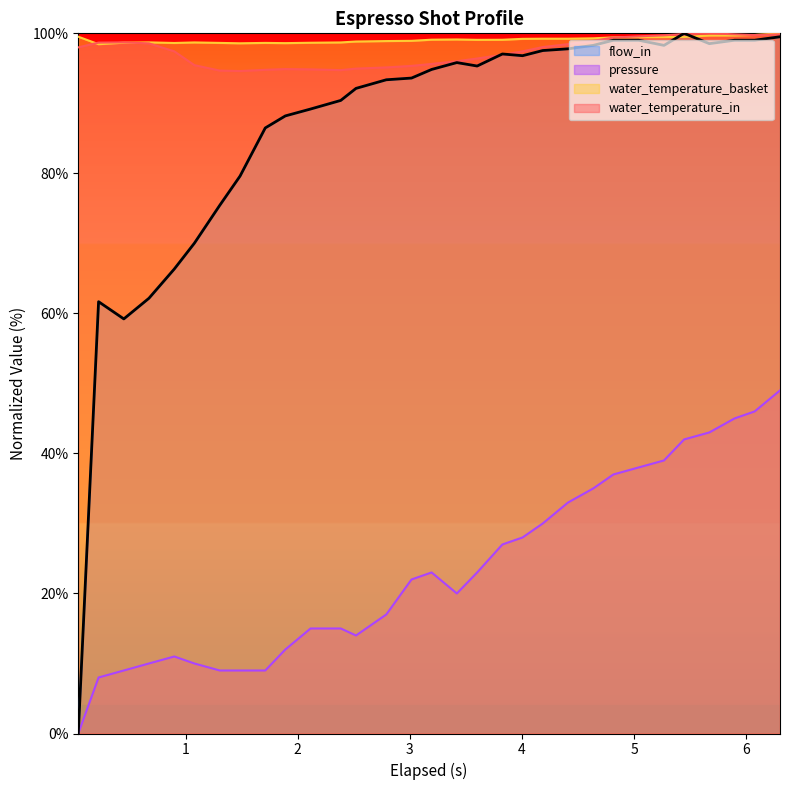

List the labels in order of pressure value, smallest first.

0, 1, 2, 6, 7, 8, 3, 5, 4, 9, 12, 10, 11, 13, 16, 14, 15, 17, 18, 19, 20, 21, 22, 23, 24, 25, 26, 27, 28, 29, 30